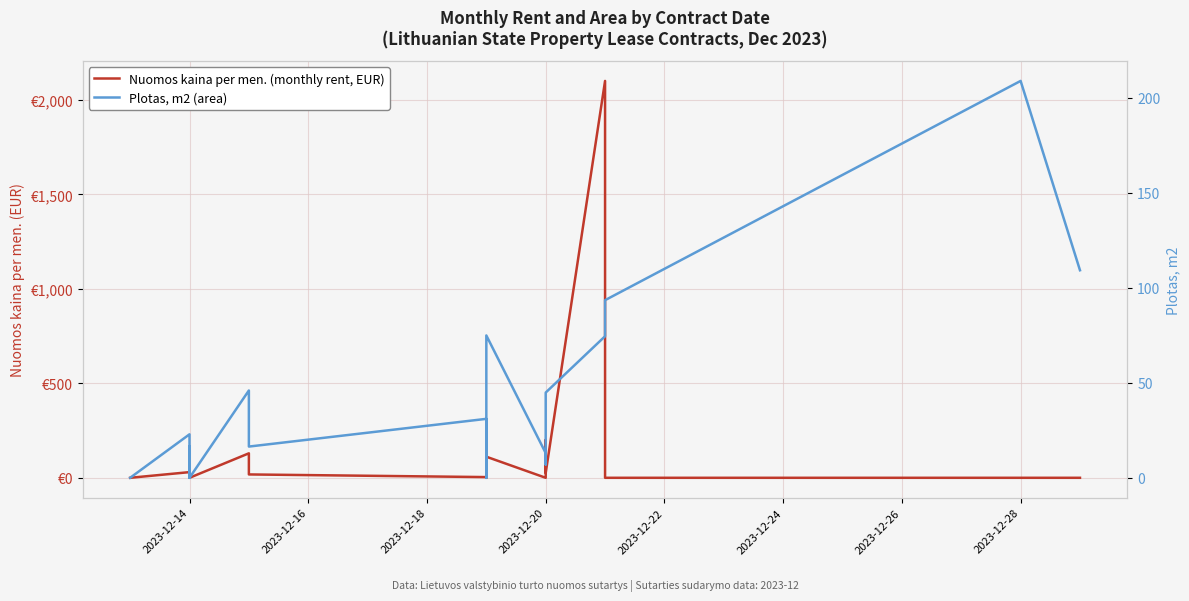

What are all the series names shown in the legend?

Nuomos kaina per men. (monthly rent, EUR), Plotas, m2 (area)